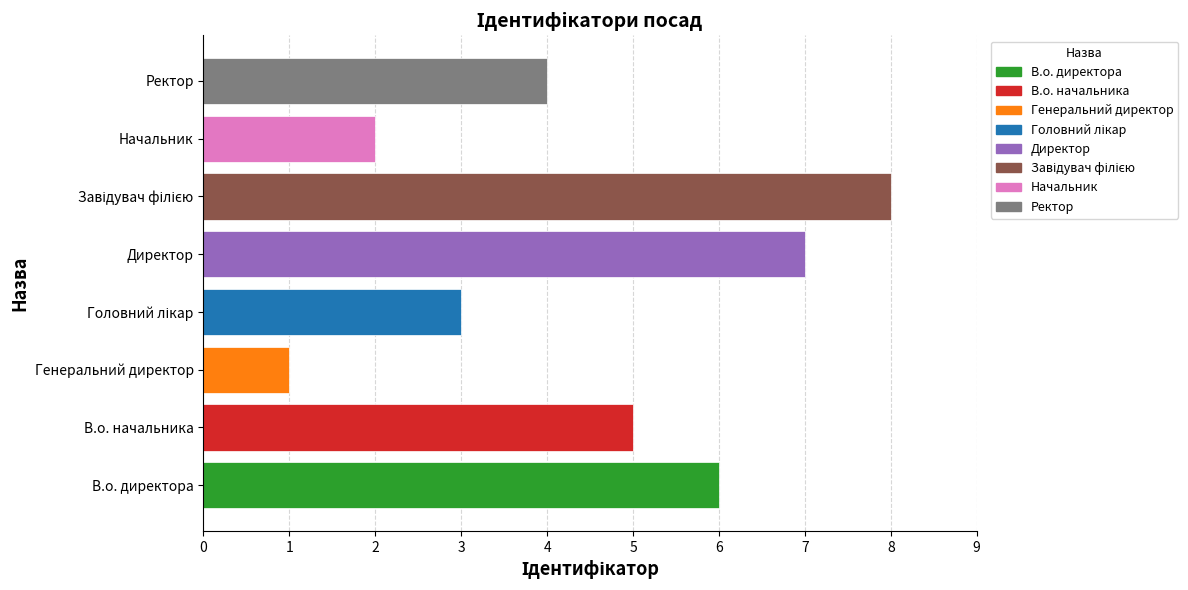

What is the sum of the values at Директор and В.о. начальника?

12